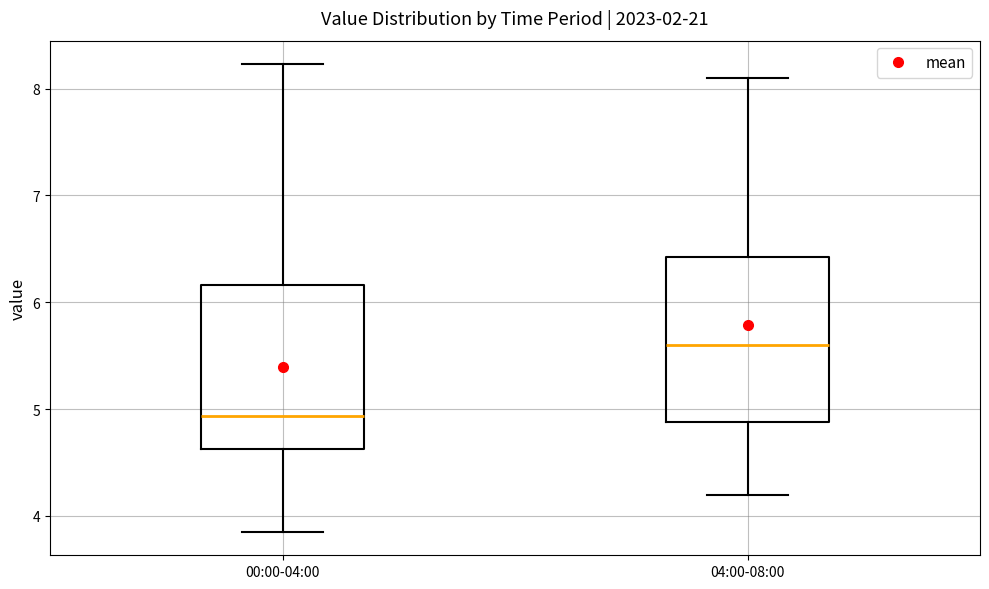

Where does the lower whisker of the box for 00:00-04:00 end on the y-axis? The values are not printed on the chart, so give them approximately, as read against the axis.

3.9